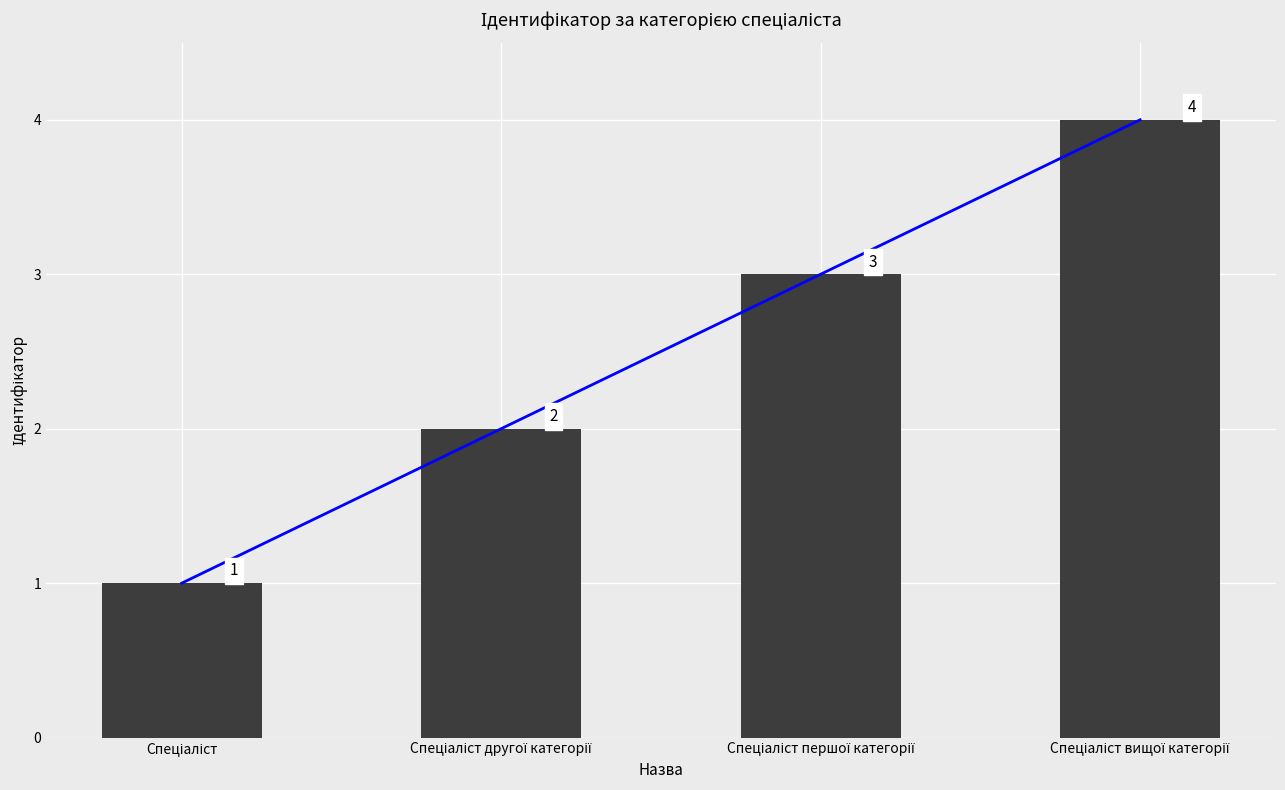

How many categories are shown in the chart?

4